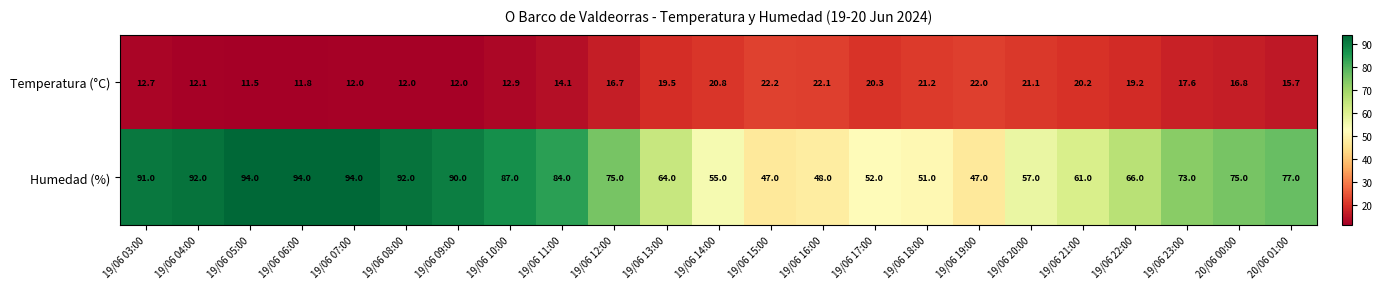

List the series in order of their peak value, highest first.

Humedad (%), Temperatura (°C)